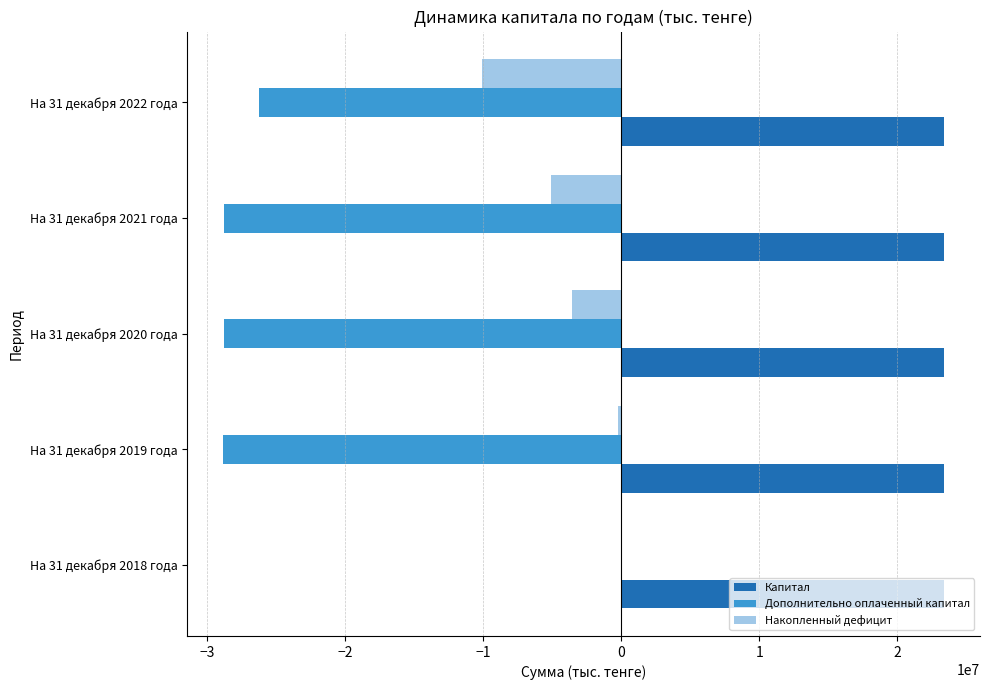

How many data points in Дополнительно оплаченный капитал are above -28826450?

2